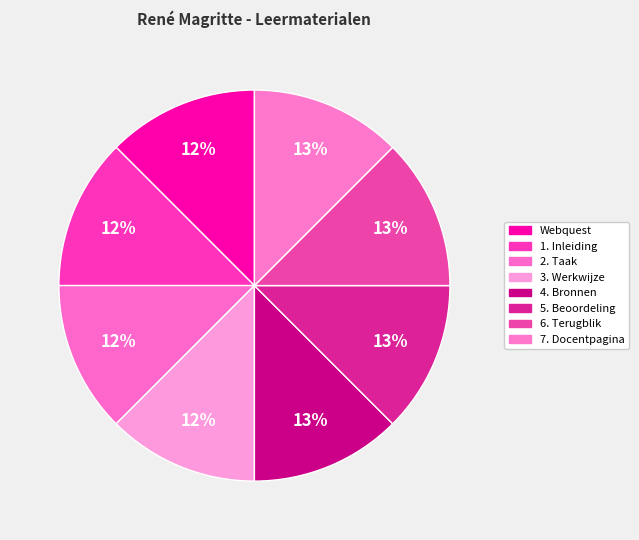

To the nearest percent, what portion does 2. Taak represent?

12%